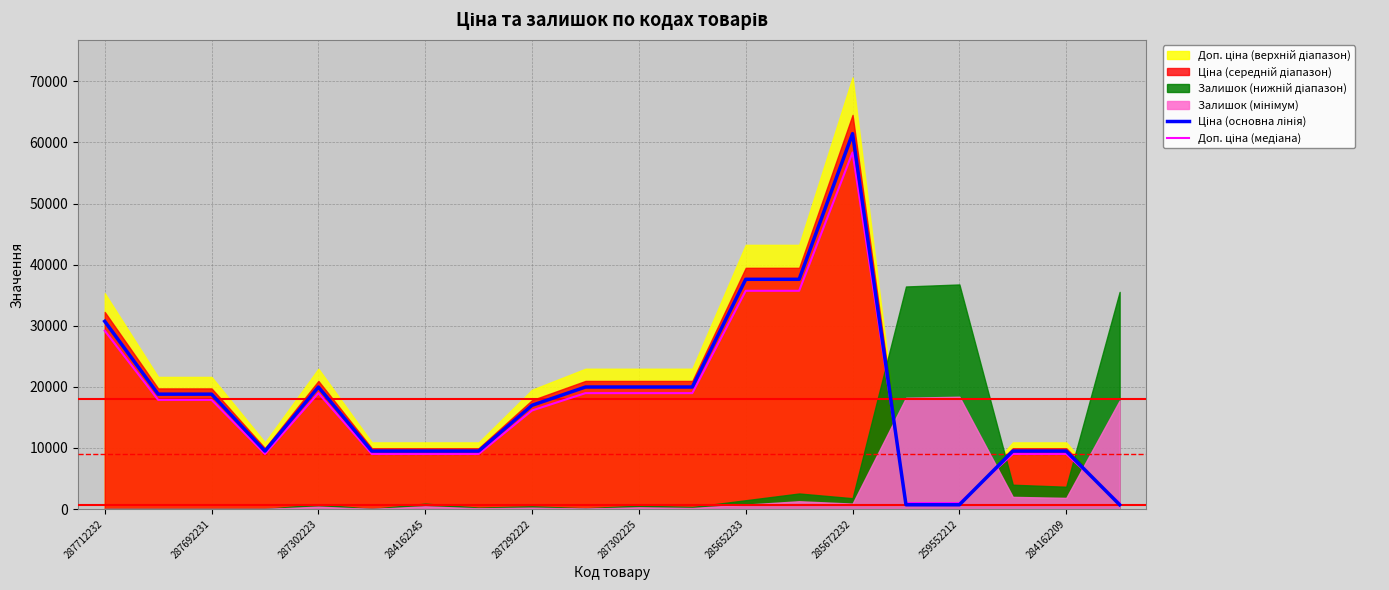

How many times do Доп. ціна (медіана) and Ціна (основна лінія) cross each other?

3